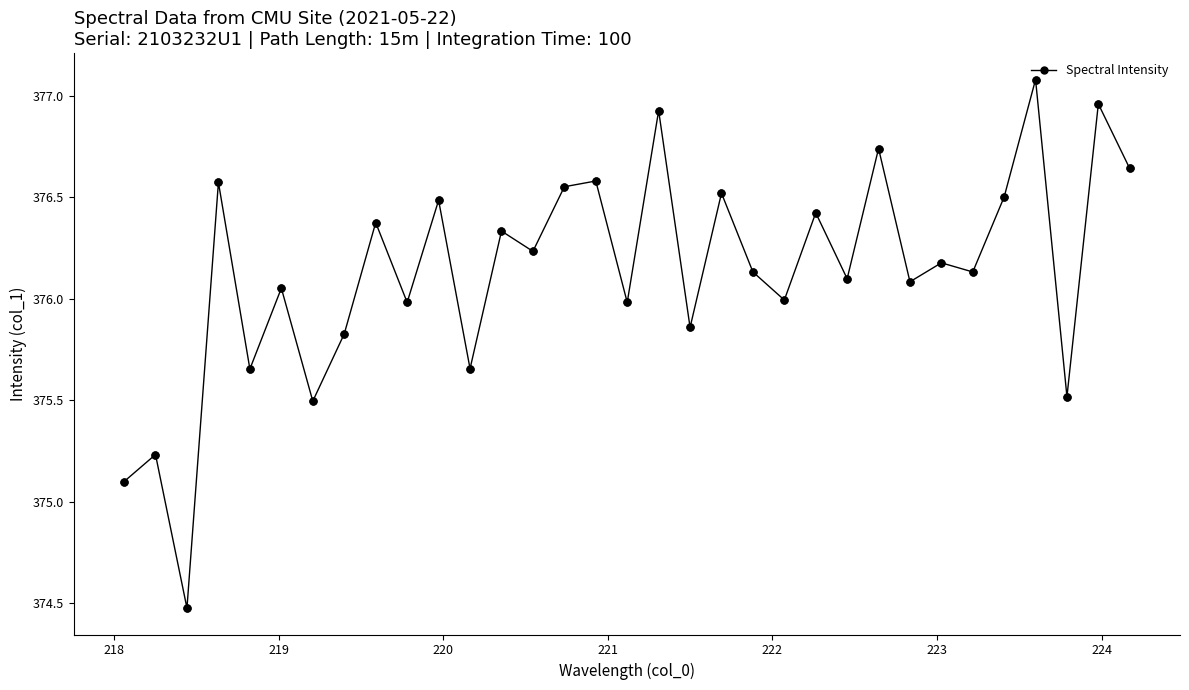

True or false: there are more than 1 points higher than both neighbors.

True